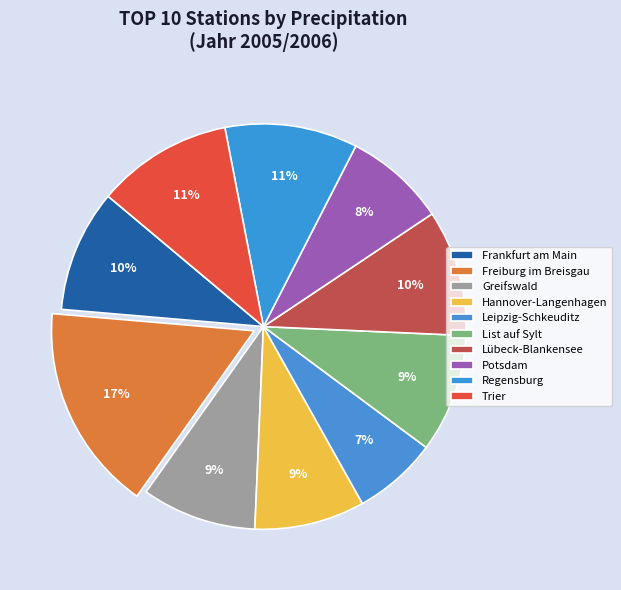

How many slices are in this pie chart?

10